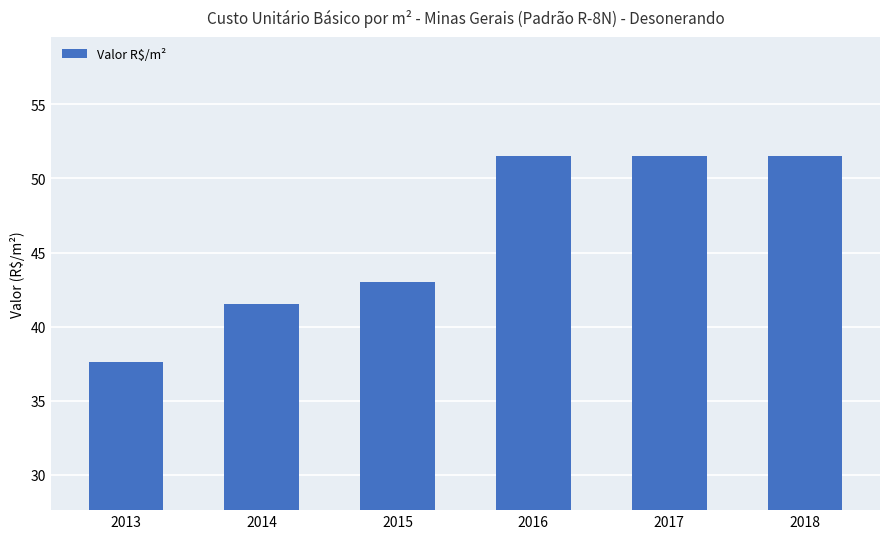

At which category does the chart reach its minimum across all series?

2013